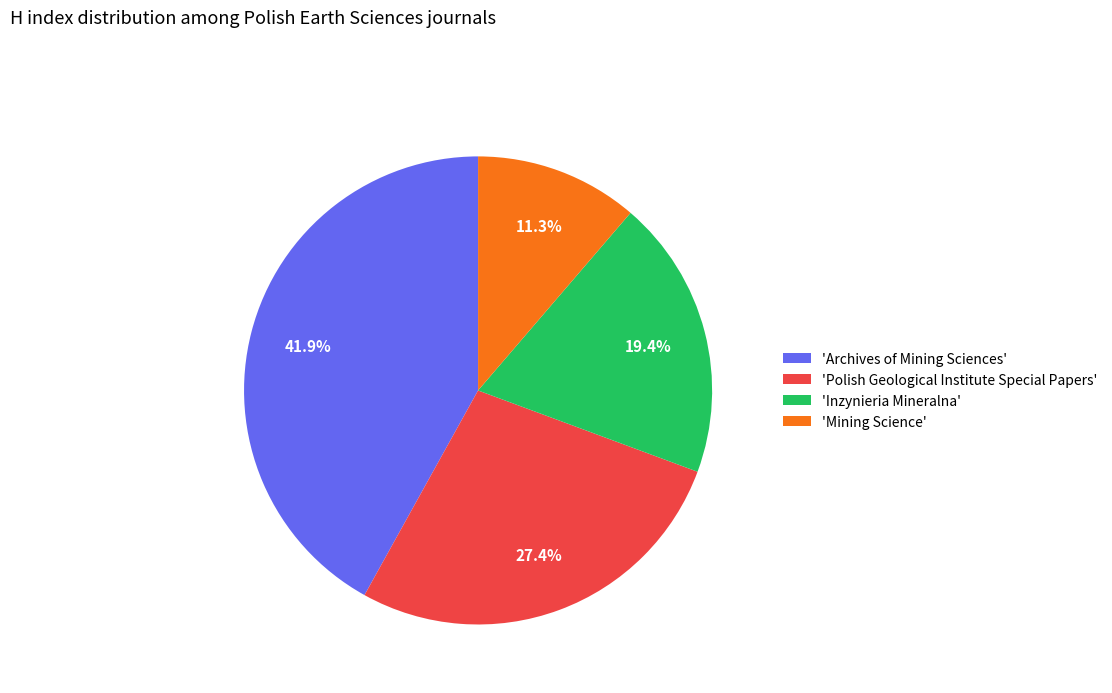

Which slice is the largest?

'Archives of Mining Sciences'